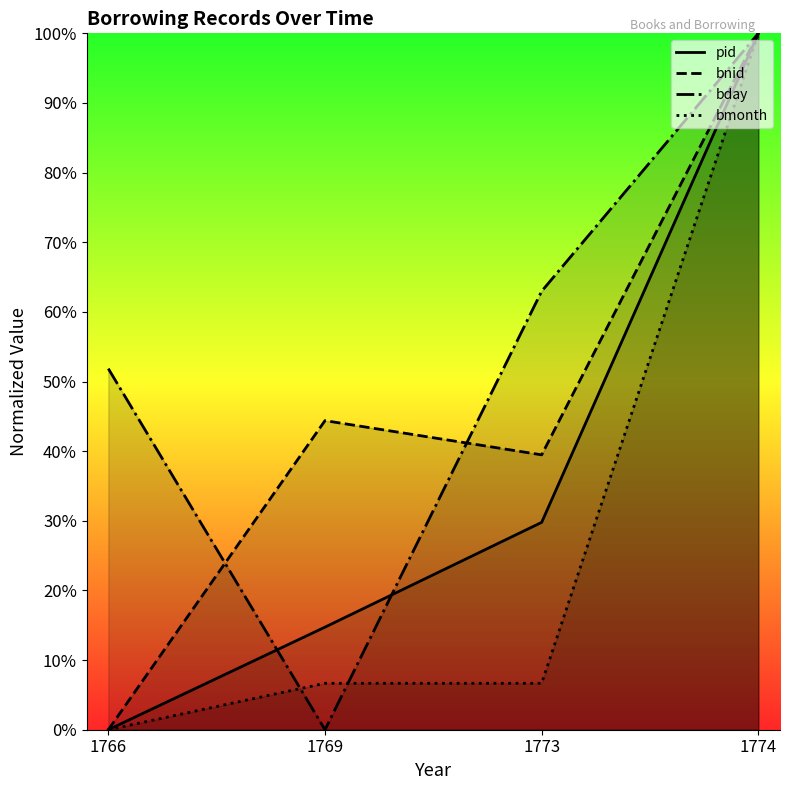

Which category has the highest value in the pid series?

1774